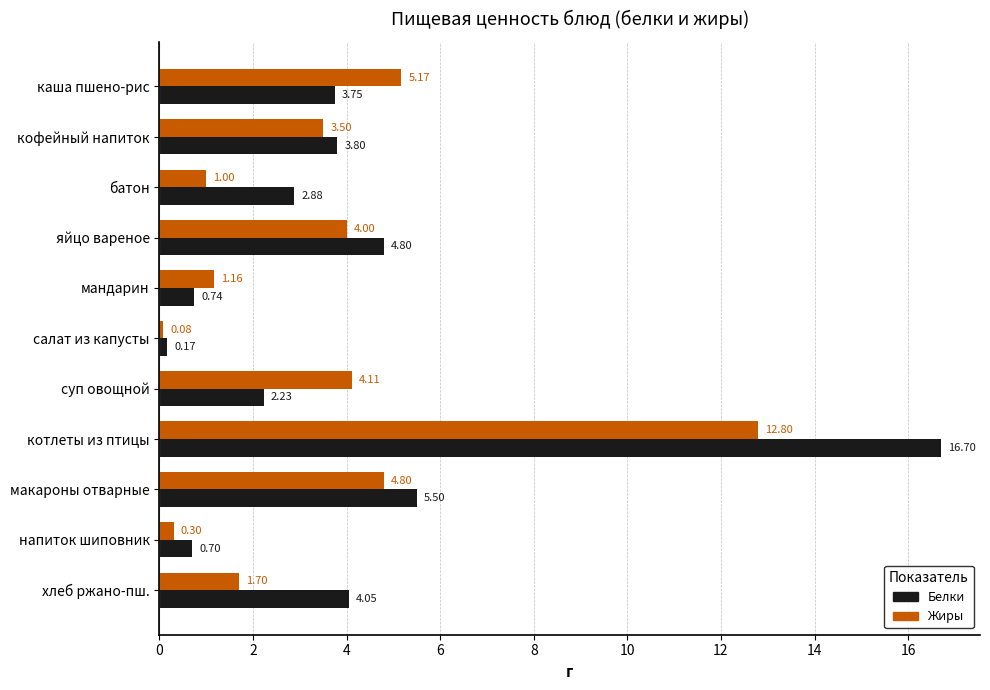

What are all the series names shown in the legend?

Белки, Жиры